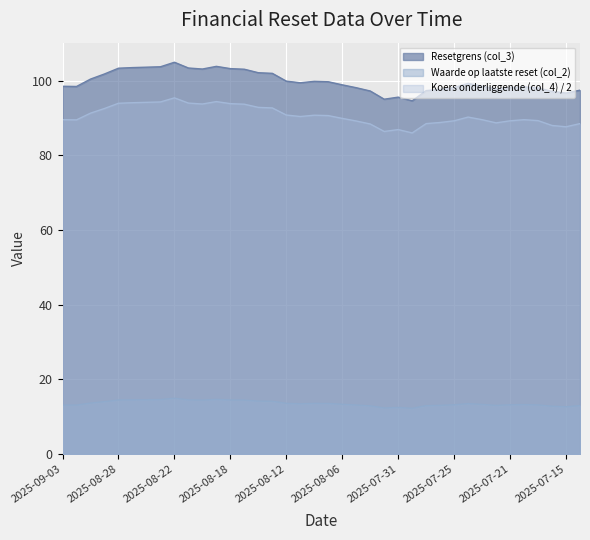

What is the spread (max minus min) of values at 2025-08-01?

82.7